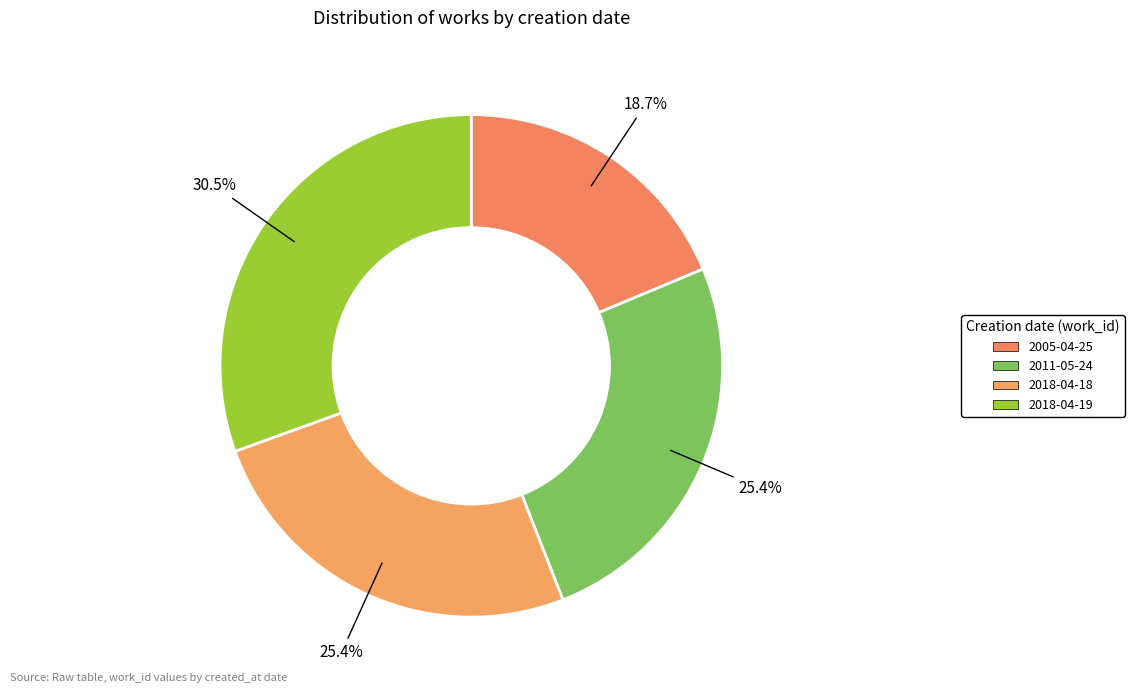

To the nearest percent, what is the difference between the 2018-04-18 and 2018-04-19 slice percentages?

5%